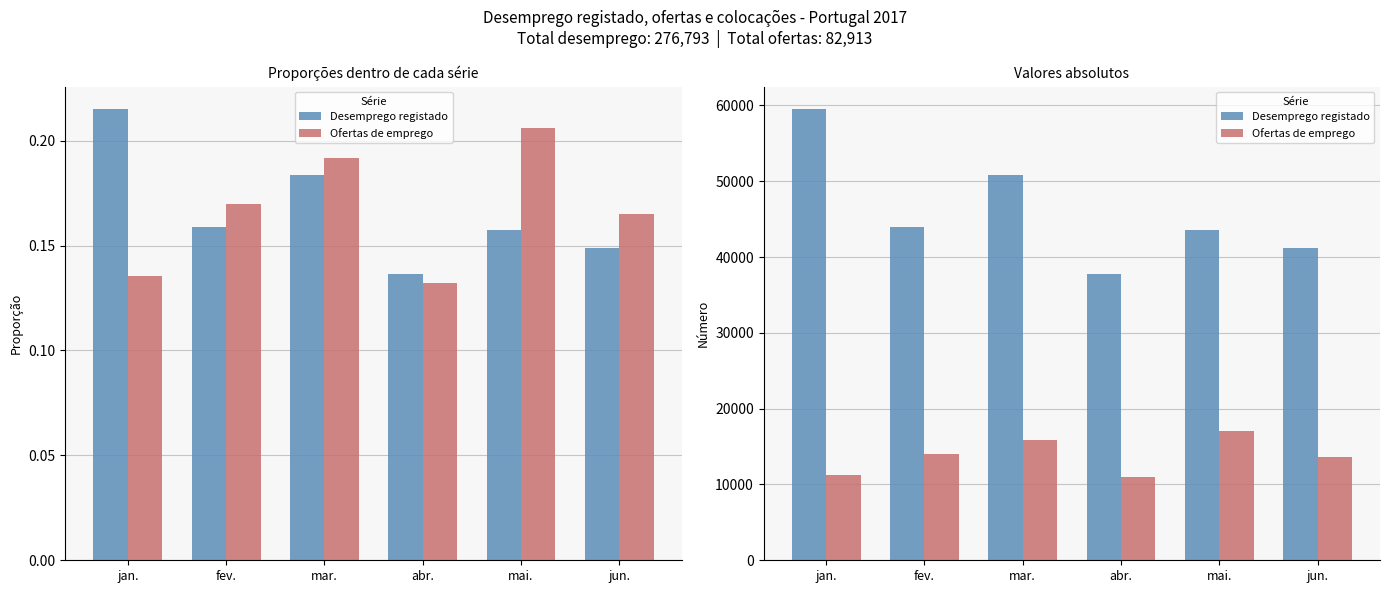

Are the bars grouped side by side (vs. stacked)?

Yes